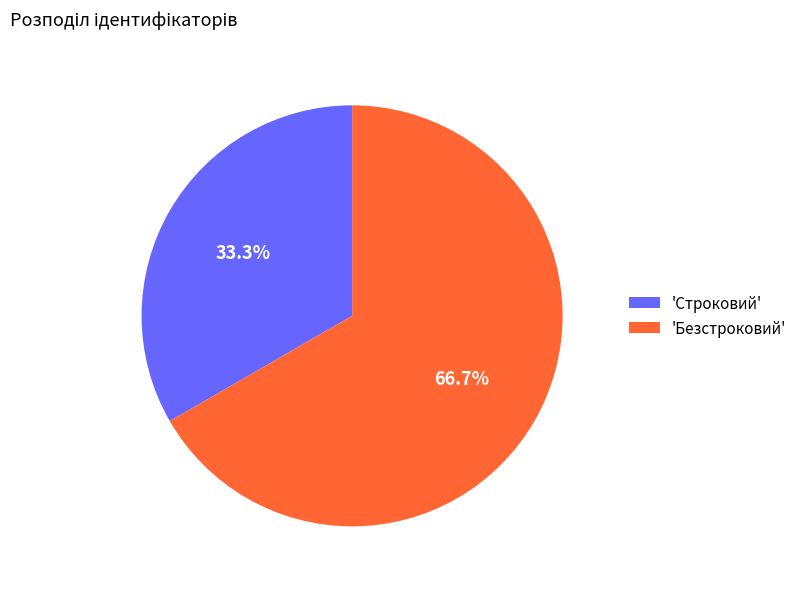

What percentage do 'Безстроковий' and 'Строковий' together represent?

100.0%